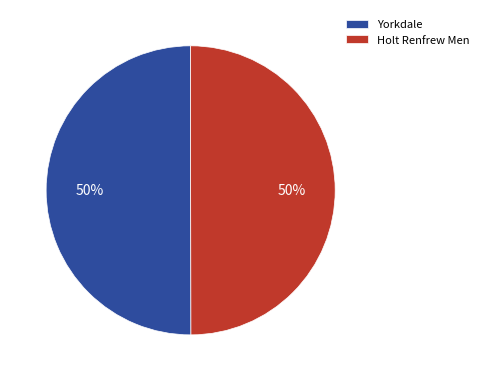

What is the ratio of the value at Yorkdale to the value at Holt Renfrew Men?

1.0